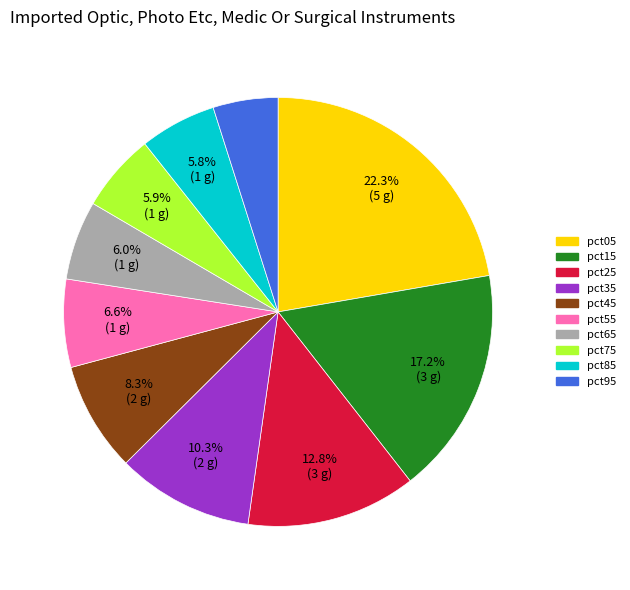

What percentage do pct75 and pct45 together represent?

14.2%